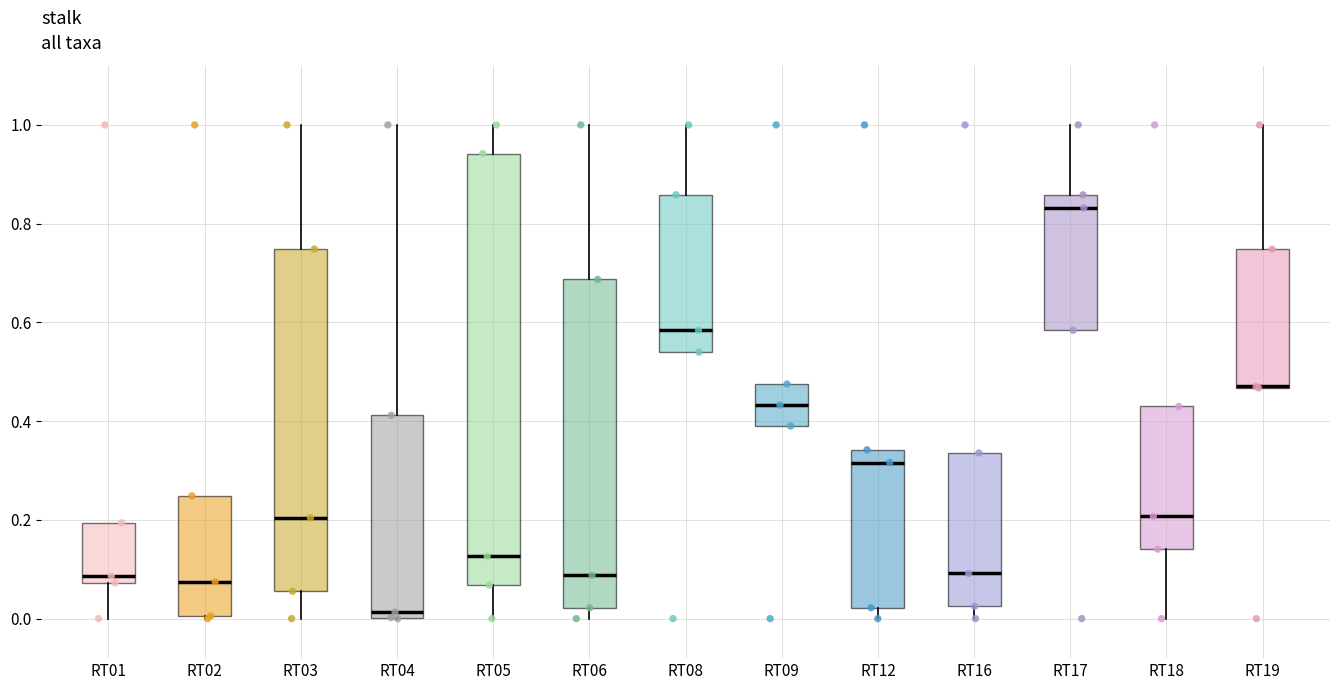

Reading left to right, read every box against the y-axis: the position of its median line, the range the box covers, and the ends of its whiskers. The values are not printed on the chart, so give them approximately, as read against the axis.

RT01: median 0.08 (just above the box's lower edge), box 0.08 to 0.20, whiskers 0.00 to 0.20
RT02: median 0.08, box 0.00 to 0.24, whiskers 0.00 to 0.24
RT03: median 0.20, box 0.06 to 0.74, whiskers 0.00 to 1.00
RT04: median 0.02, box 0.00 to 0.42, whiskers 0.00 to 1.00
RT05: median 0.12, box 0.06 to 0.94, whiskers 0.00 to 1.00
RT06: median 0.08, box 0.02 to 0.68, whiskers 0.00 to 1.00
RT08: median 0.58, box 0.54 to 0.86, whiskers 0.54 to 1.00
RT09: median 0.44, box 0.40 to 0.48, whiskers 0.40 to 0.48
RT12: median 0.32, box 0.02 to 0.34, whiskers 0.00 to 0.34
RT16: median 0.10, box 0.02 to 0.34, whiskers 0.00 to 0.34
RT17: median 0.84, box 0.58 to 0.86, whiskers 0.58 to 1.00
RT18: median 0.20, box 0.14 to 0.42, whiskers 0.00 to 0.42
RT19: median 0.48 (drawn on the box's lower edge), box 0.46 to 0.74, whiskers 0.46 to 1.00